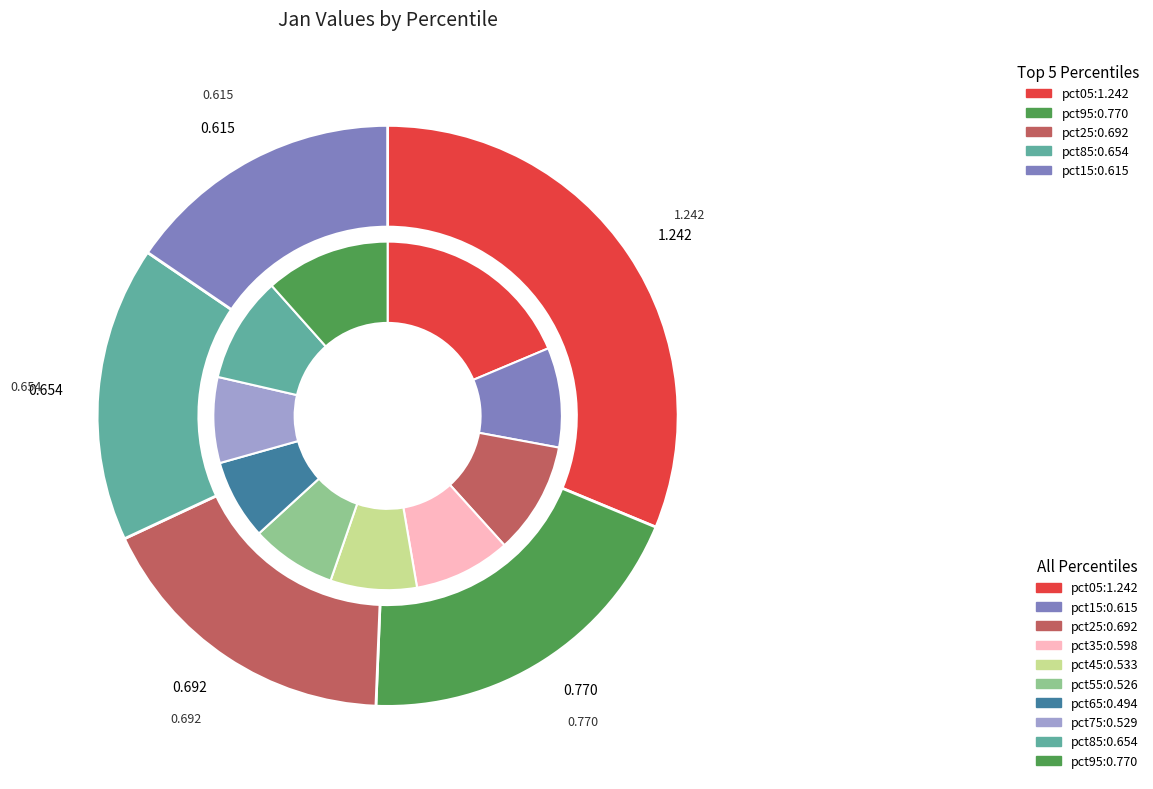

What portion of the pie excludes pct65?

92.6%